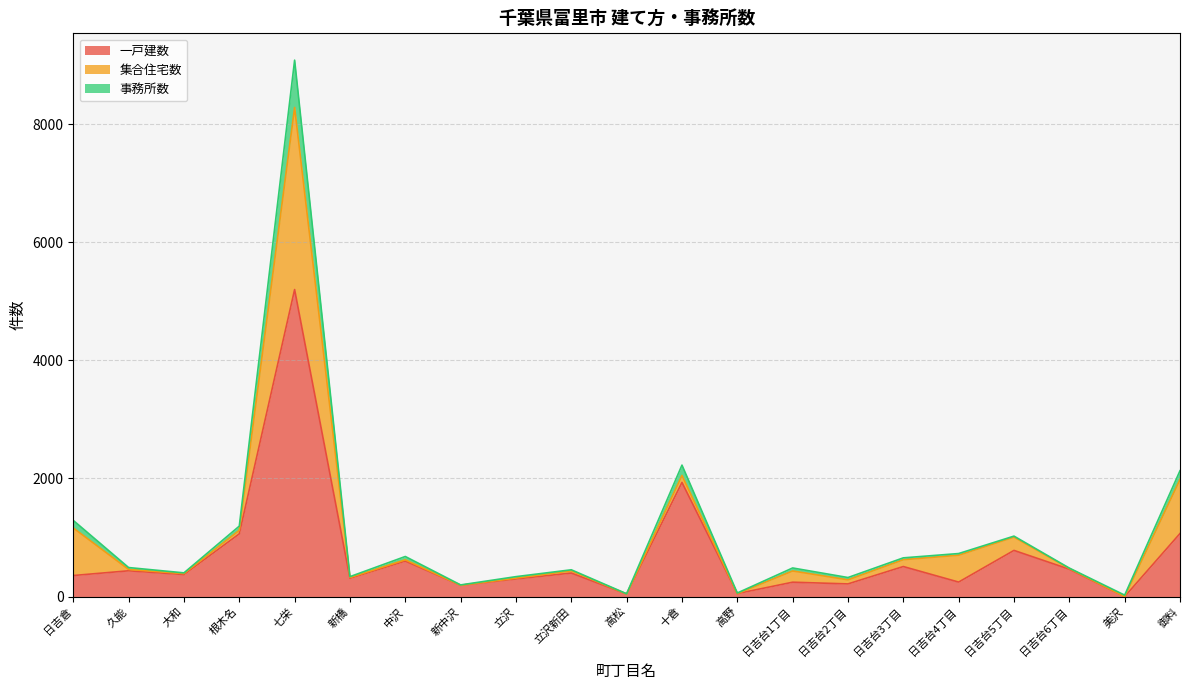

The value of 一戸建数 at 新橋 is 310. True or false?

True